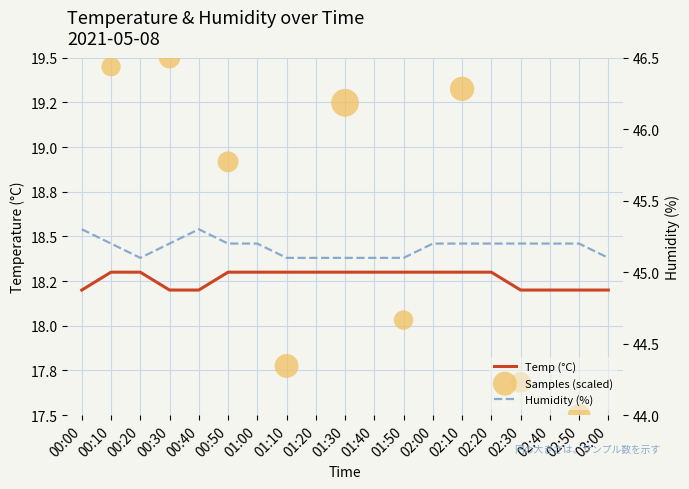

Which series contains the lowest Y value?

Temp